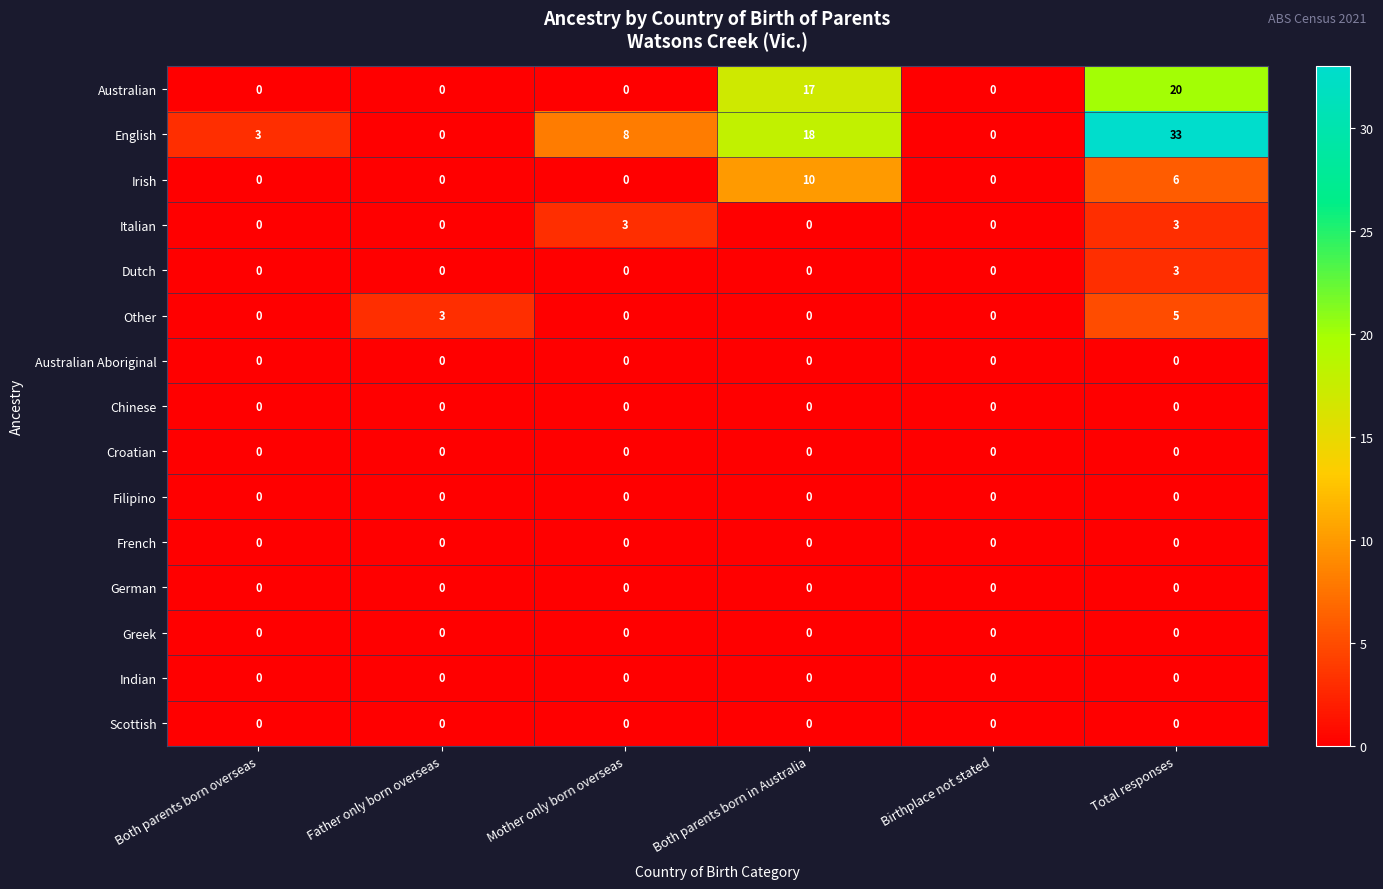

Which series has the largest range (max minus min)?

English